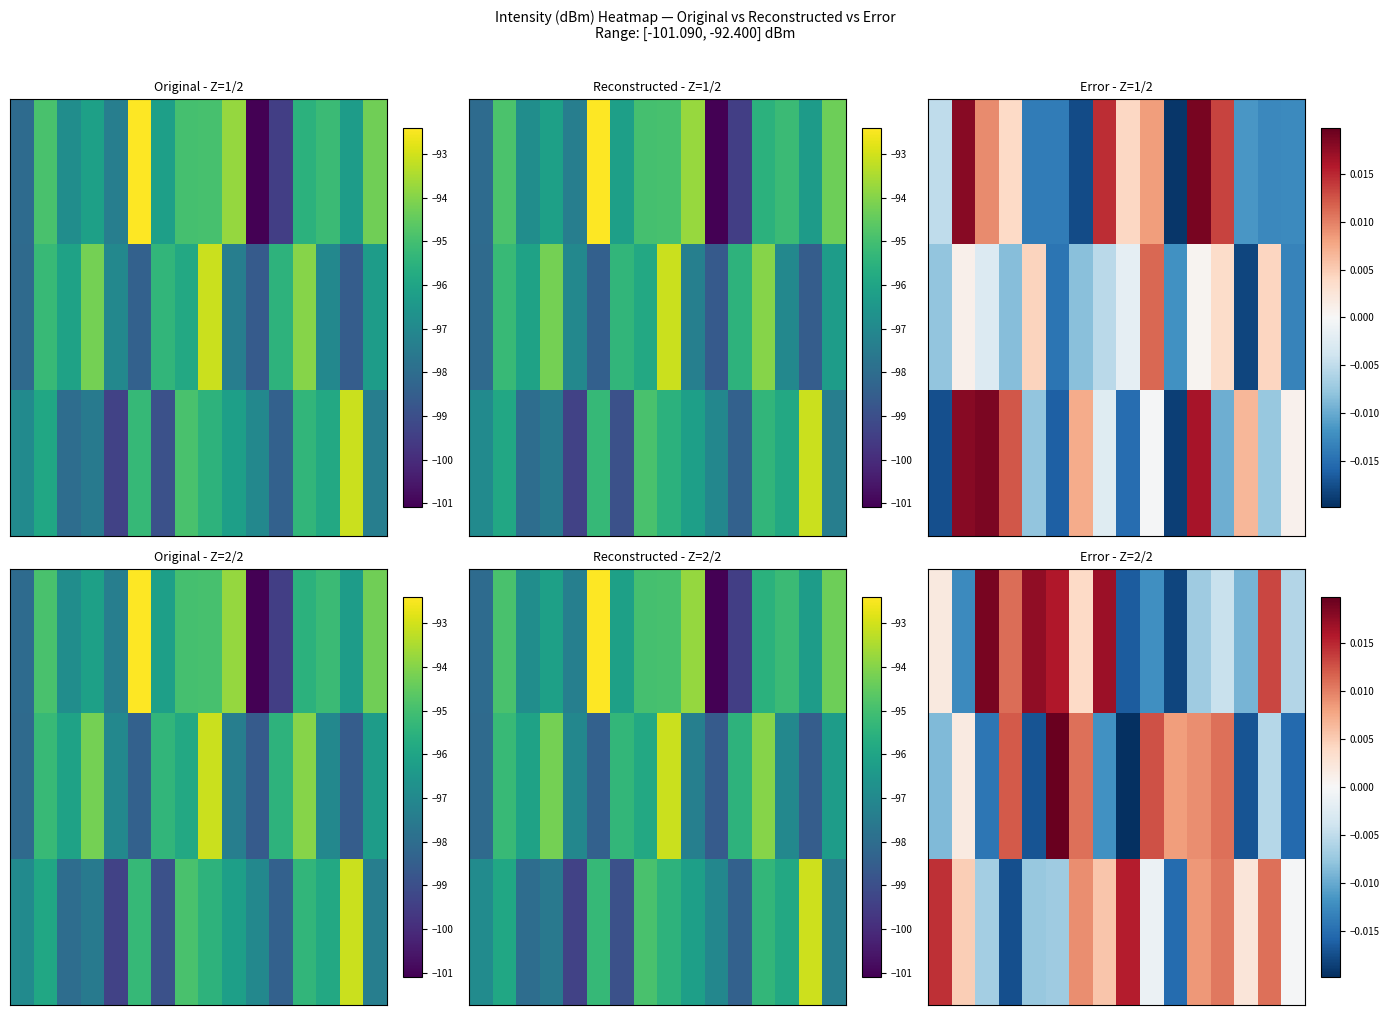

Count the number of categories in the chart.

16